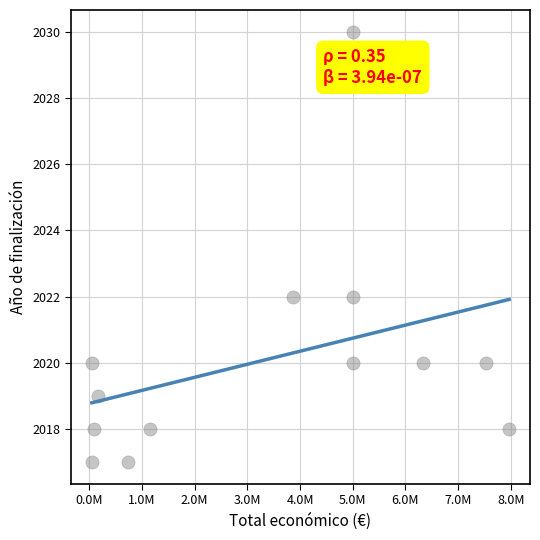

What is the range of Y values (max minus min)?

13